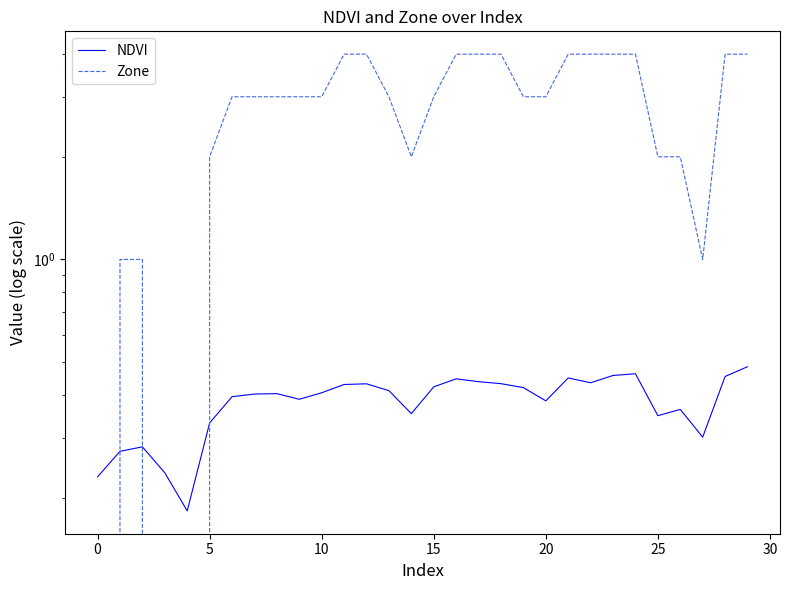

In NDVI, how many points are higher than both neighbors (excluding endpoints)?

7